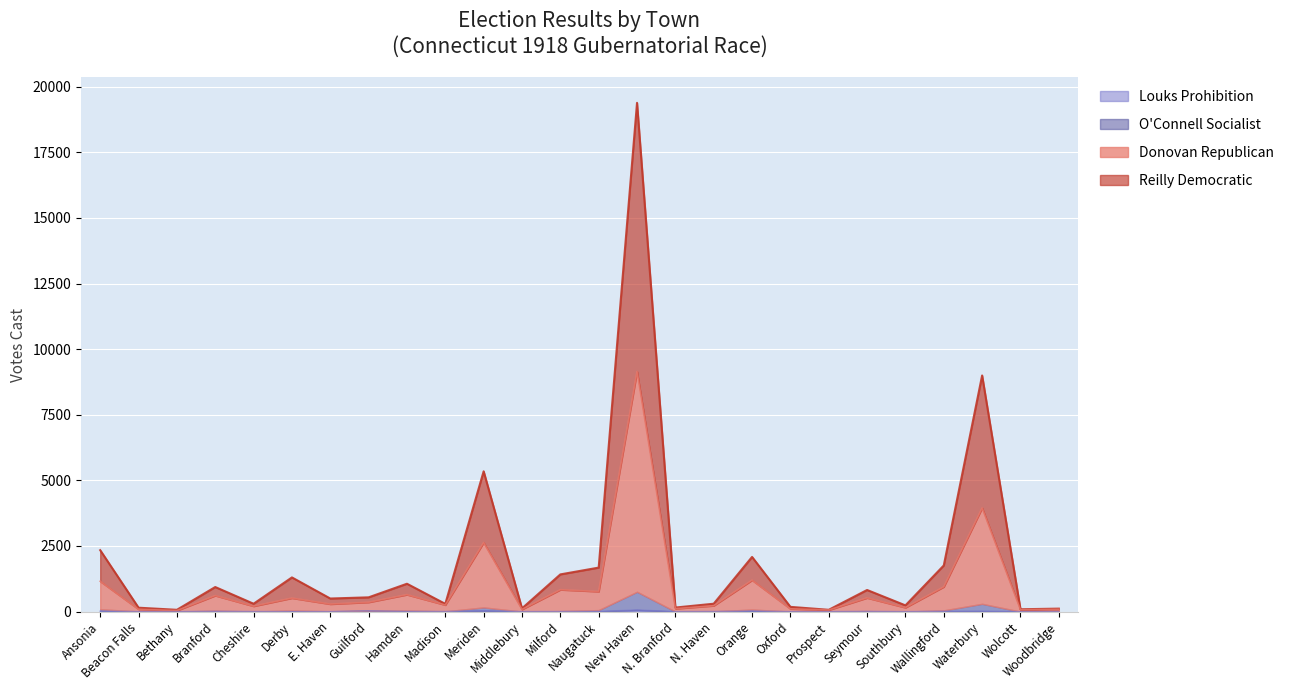

What is the average value of the Donovan Republican series?

963